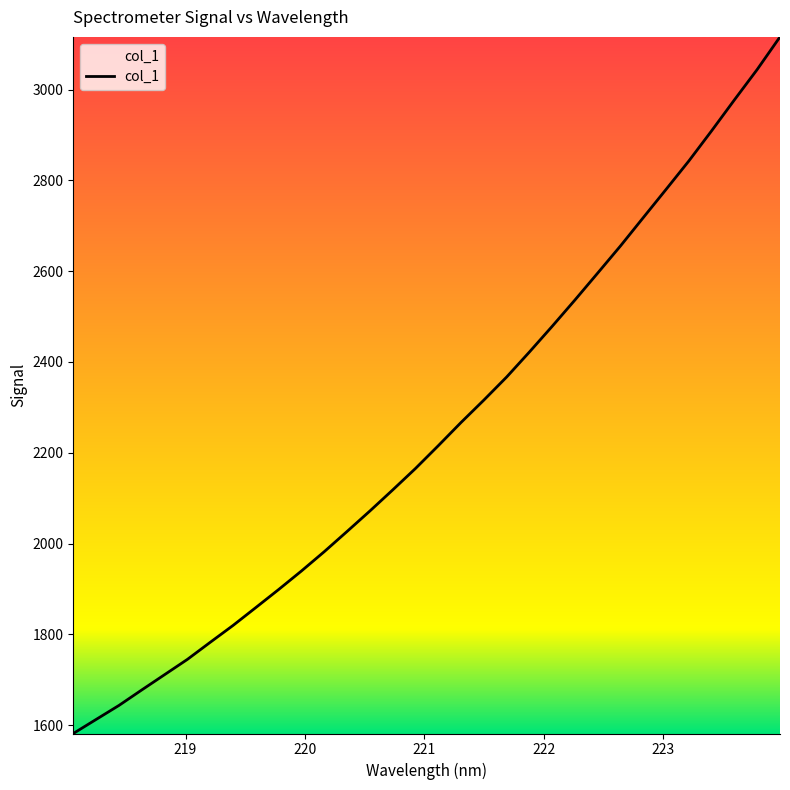

What is the minimum value shown in the chart?

1581.7